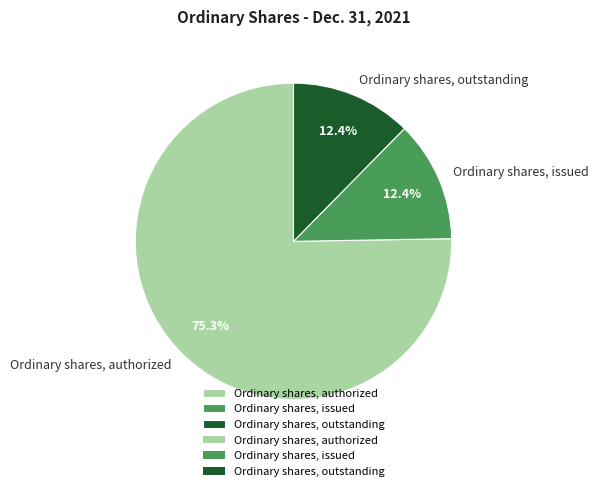

Approximately how many times larger is the value at Ordinary shares, authorized compared to Ordinary shares, issued?

6.1